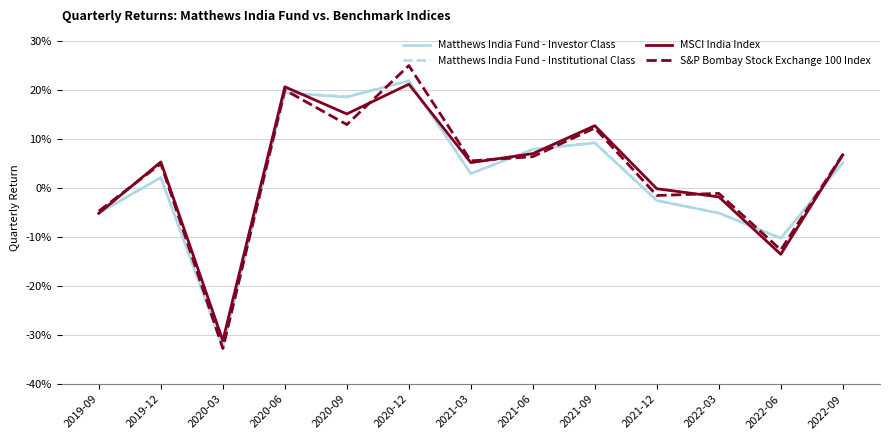

List the series in order of their peak value, lowest first.

MSCI India Index, Matthews India Fund - Investor Class, Matthews India Fund - Institutional Class, S&P Bombay Stock Exchange 100 Index